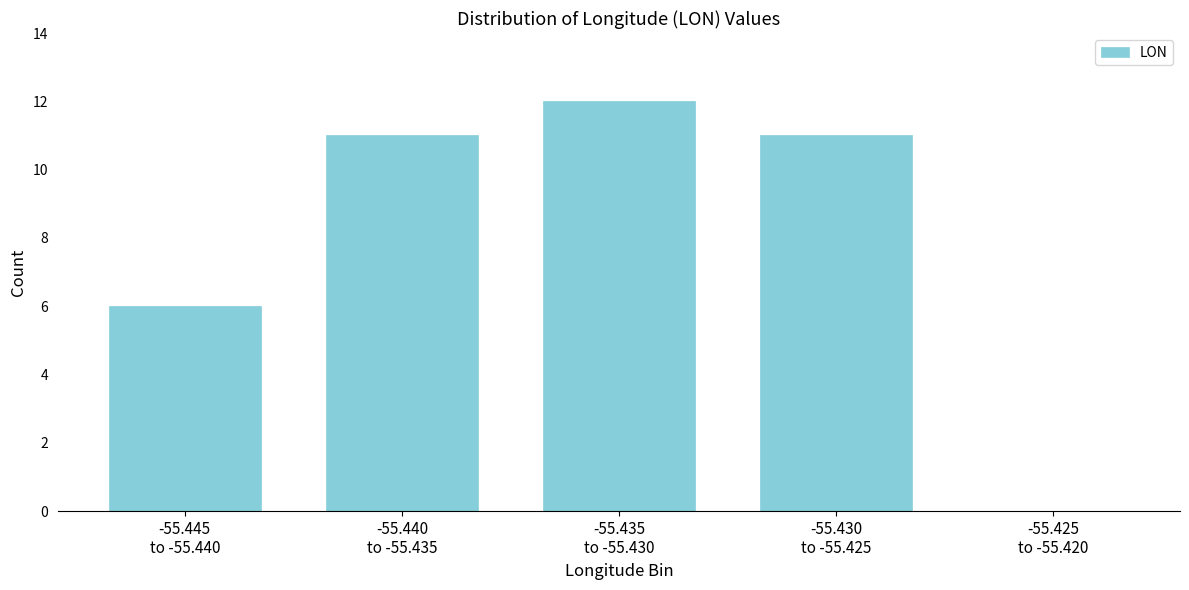

What is the greatest value displayed?

12